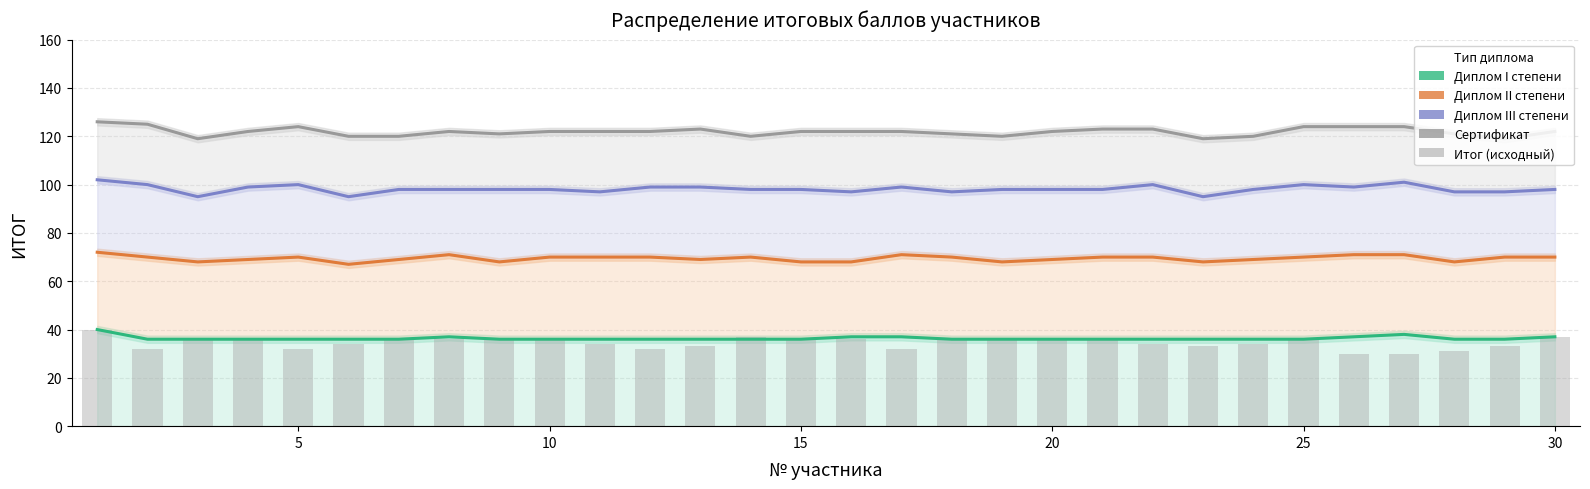

How many series are shown in this chart?

5